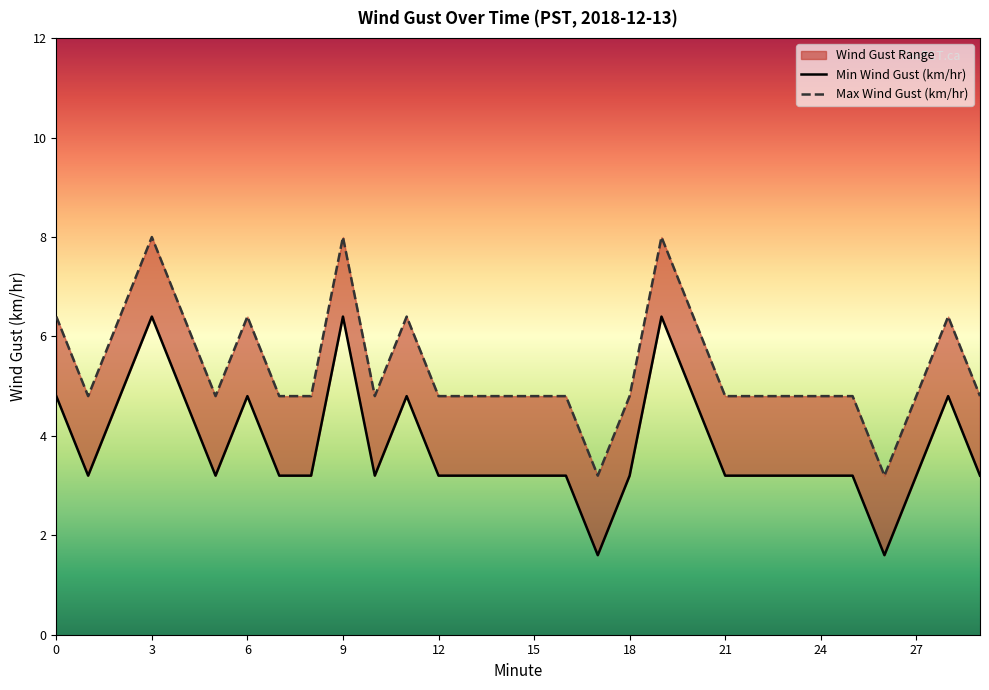

True or false: Max Wind Gust (km/hr) has more than 1 interior local peaks.

True